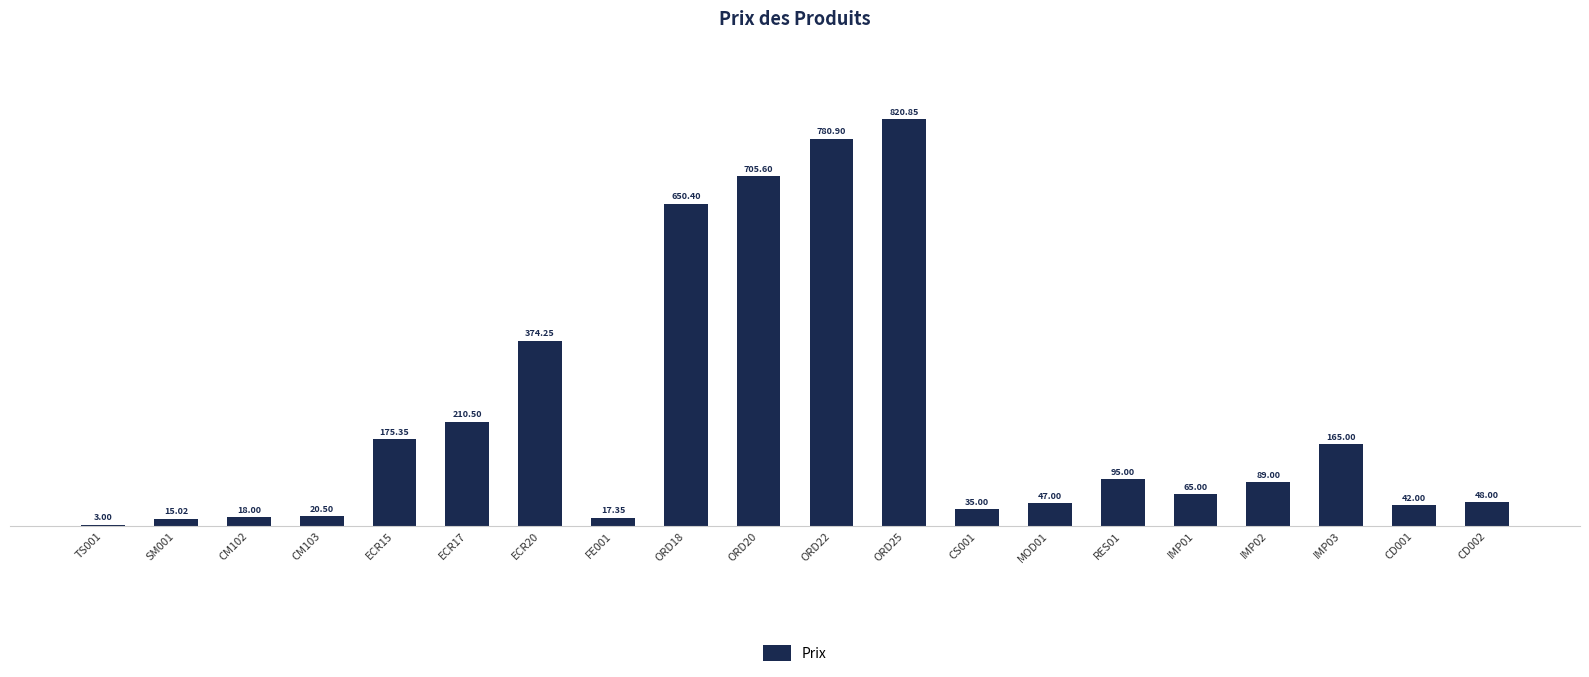

True or false: the data shows 1340.6 at ORD25.

False